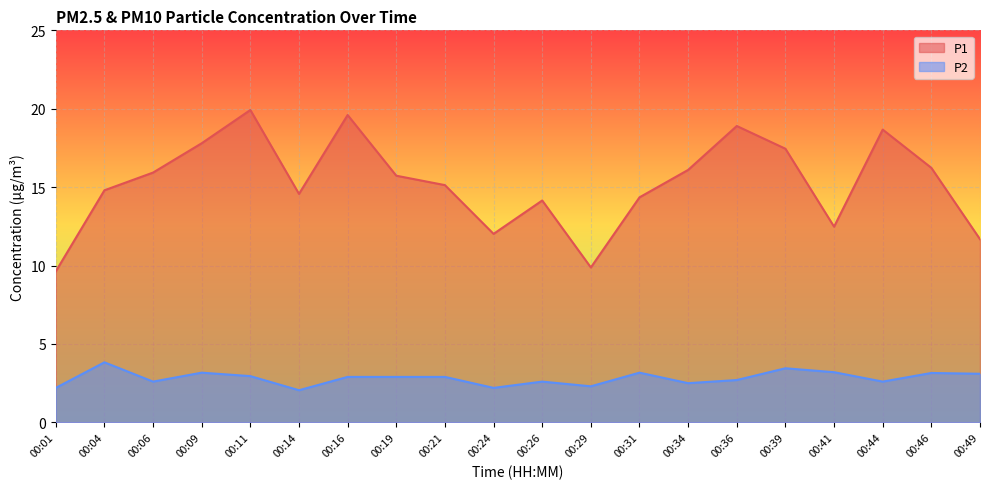

At which category is the sum across all series the highest?

00:11